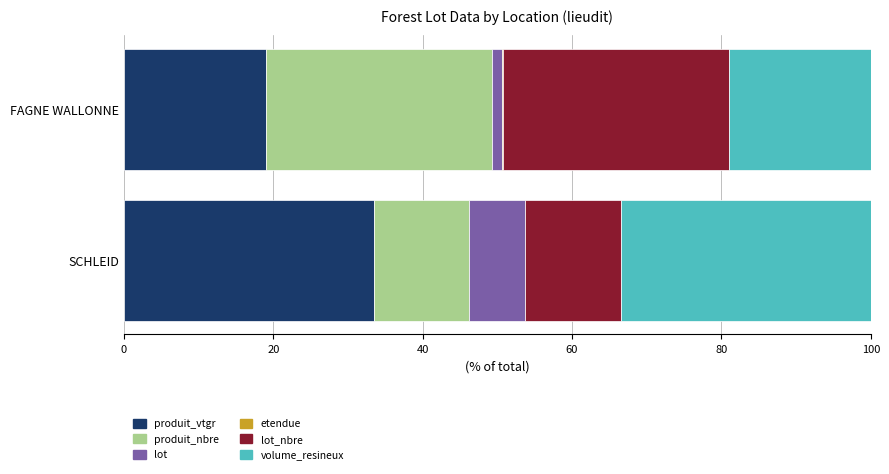

True or false: produit_vtgr has a value of 10.3 at FAGNE WALLONNE.

False